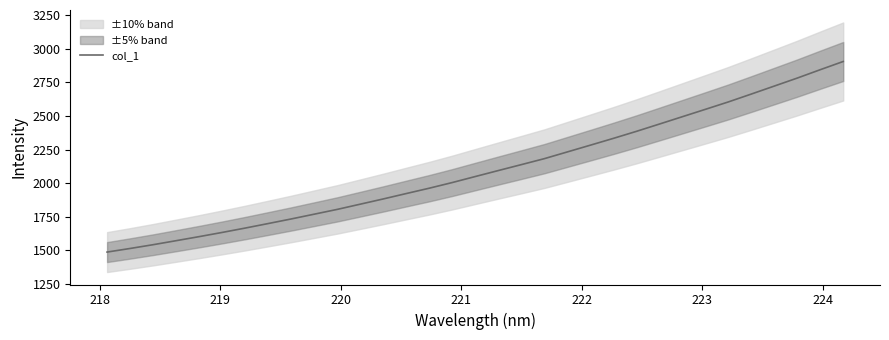

How many values are below 2048?

16